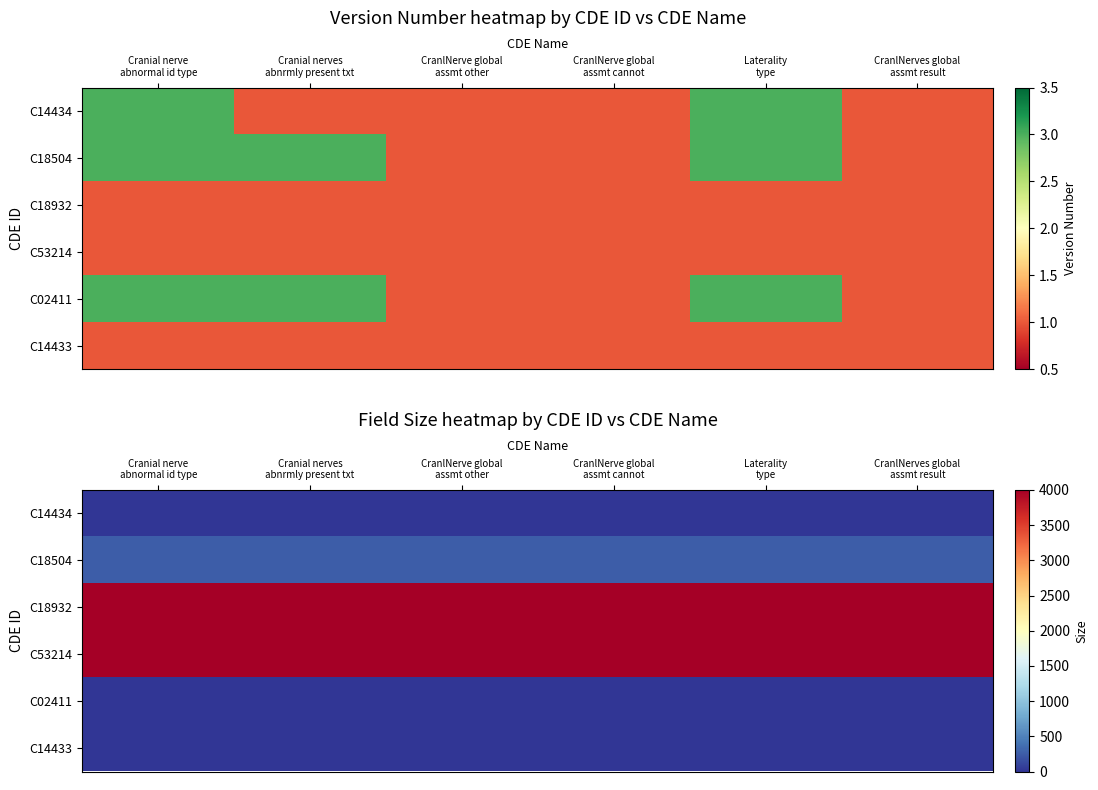

At which category is the sum across all series the highest?

Cranial nerve
abnormal id type